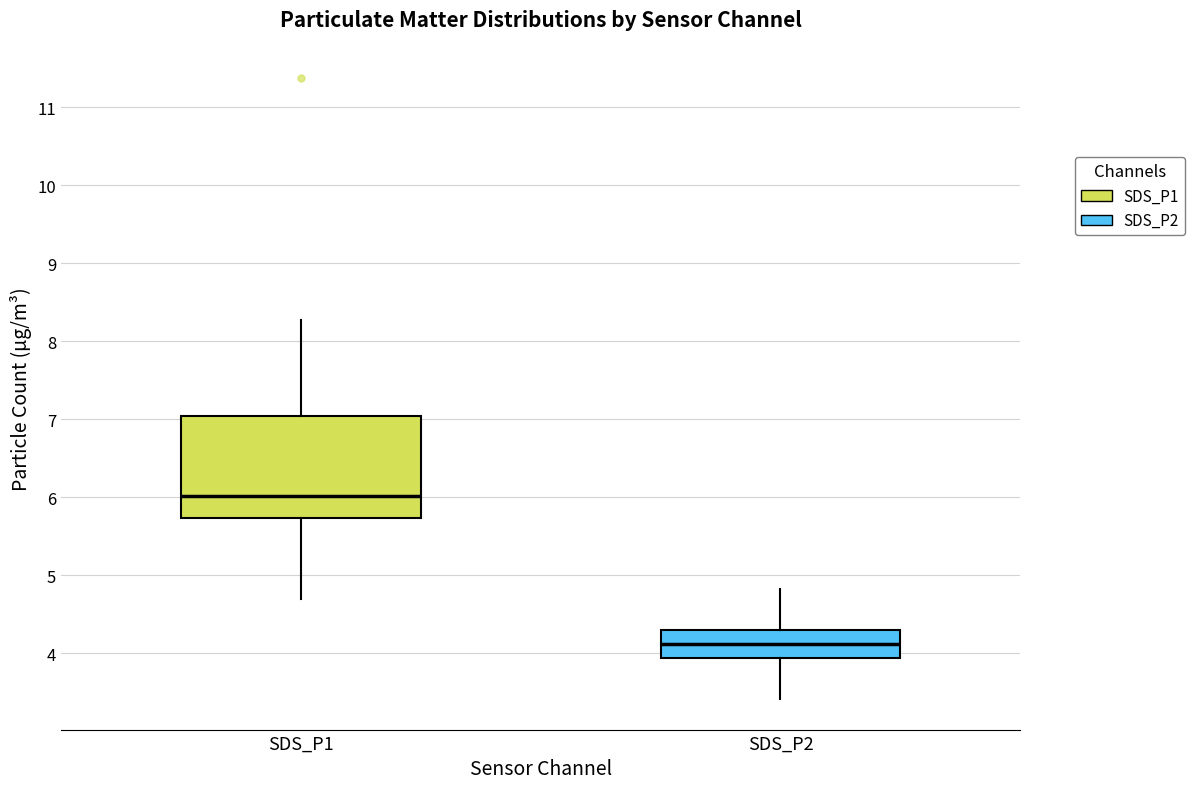

Reading left to right, transcribe this box plot: for each box, give where its median line is, the range the box spans, and where its two whiskers end, as read against the y-axis. The values are not printed on the chart, so give them approximately, as read against the axis.

SDS_P1: median 6.0, box 5.7 to 7.0, whiskers 4.7 to 8.3
SDS_P2: median 4.1, box 3.9 to 4.3, whiskers 3.4 to 4.8